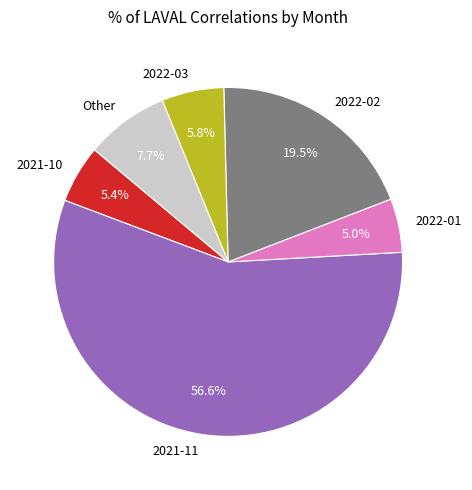

How much of the chart is everything except Other?

92.3%